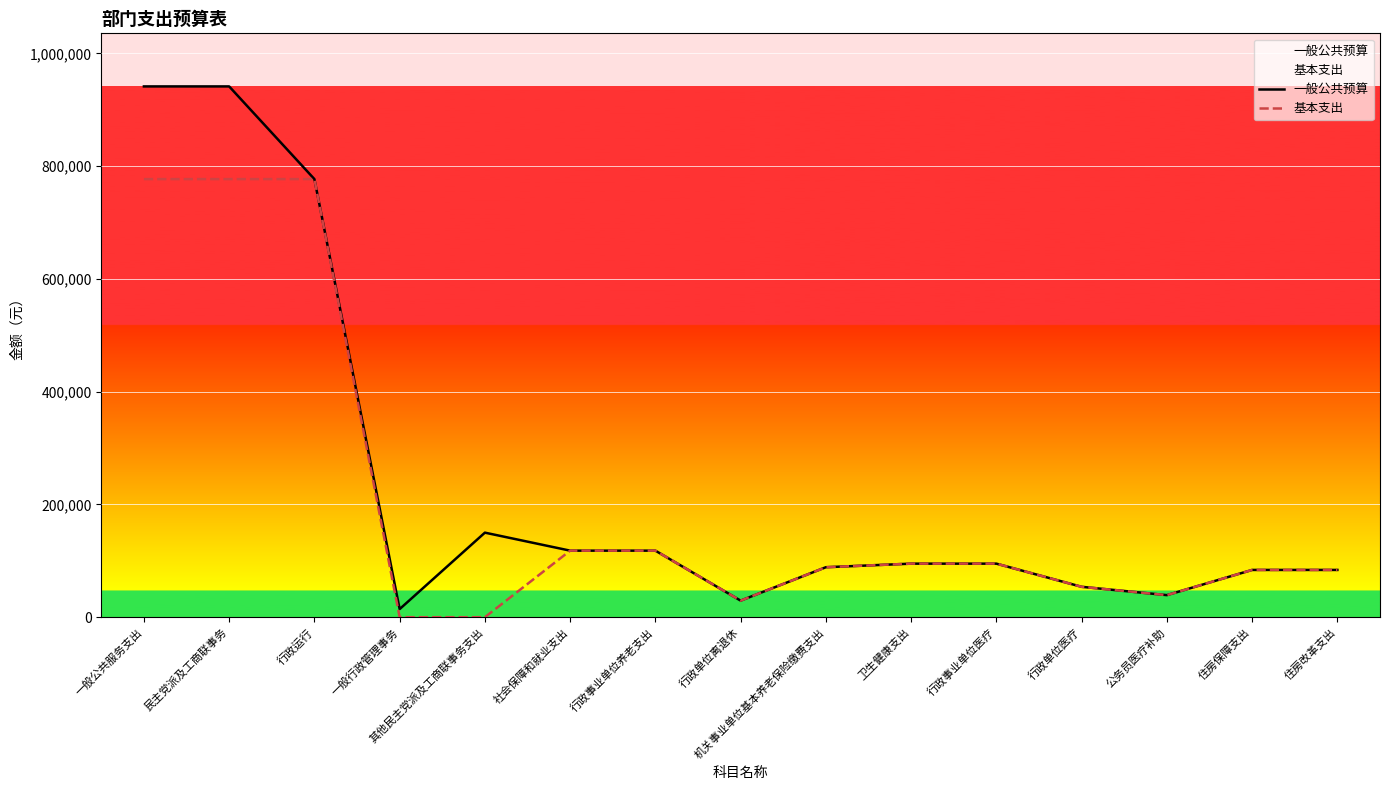

What is the label of the 1st point from the right?

住房改革支出